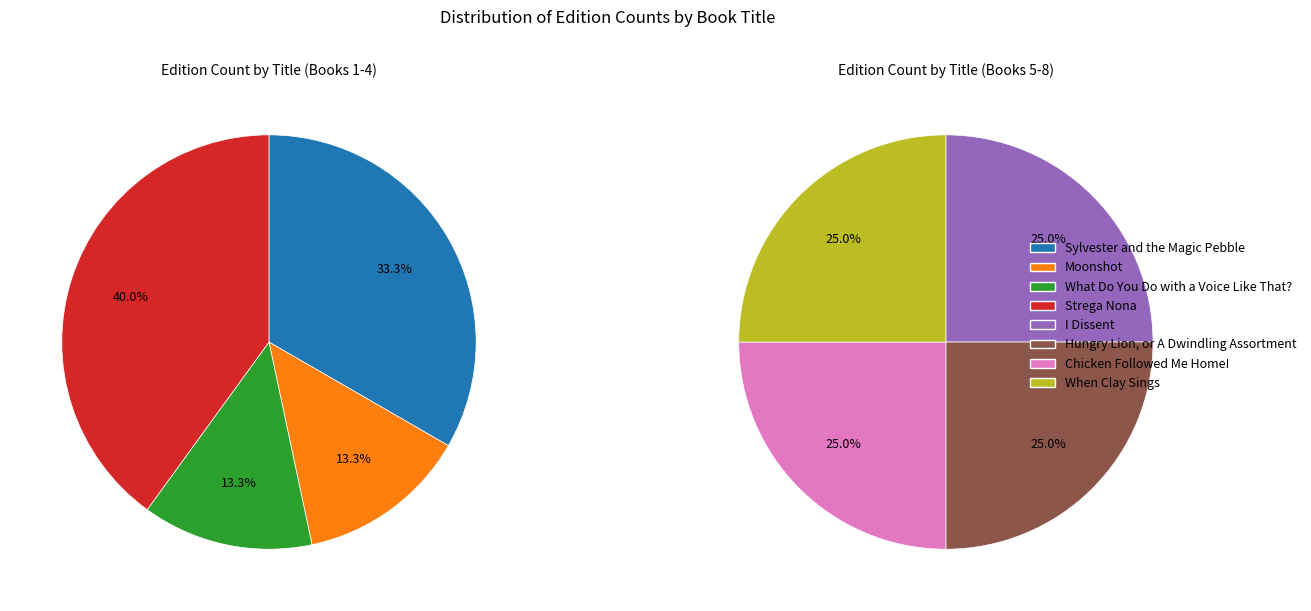

Combined, what portion of the pie is Moonshot and When Clay Sings?

17.4%